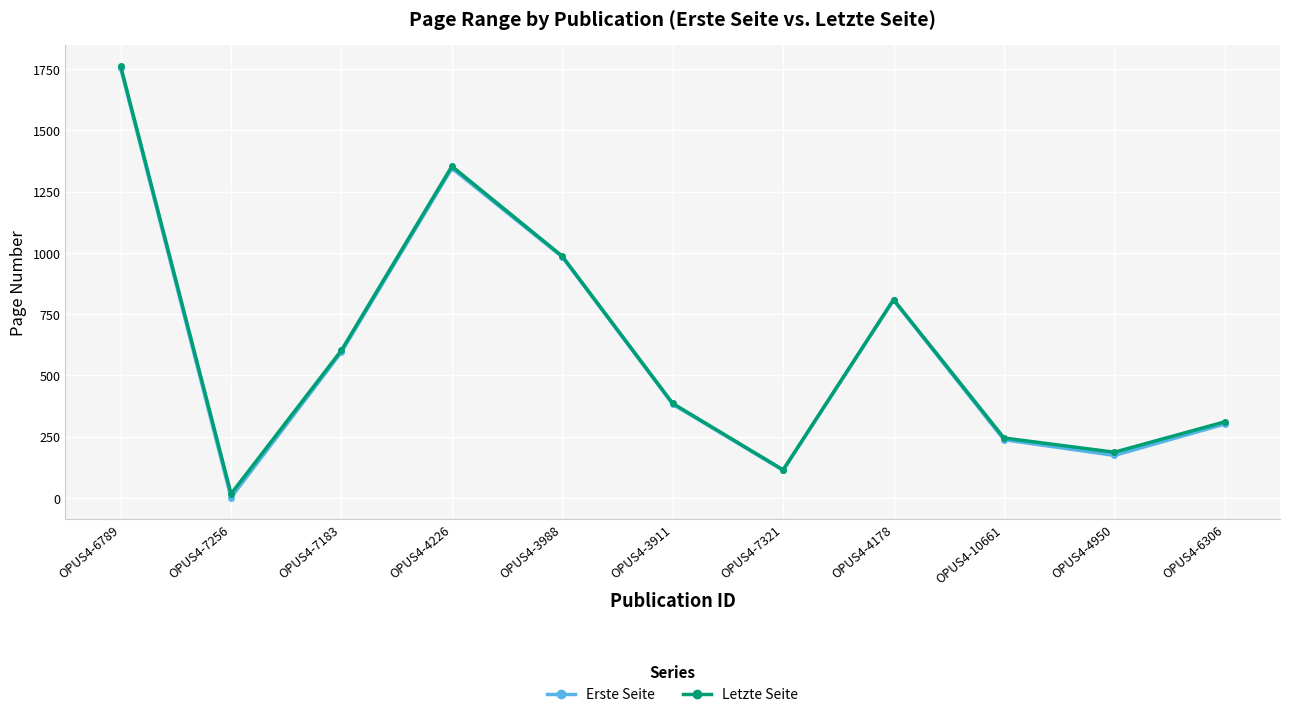

Rank the categories by Letzte Seite value from highest to lowest.

OPUS4-6789, OPUS4-4226, OPUS4-3988, OPUS4-4178, OPUS4-7183, OPUS4-3911, OPUS4-6306, OPUS4-10661, OPUS4-4950, OPUS4-7321, OPUS4-7256